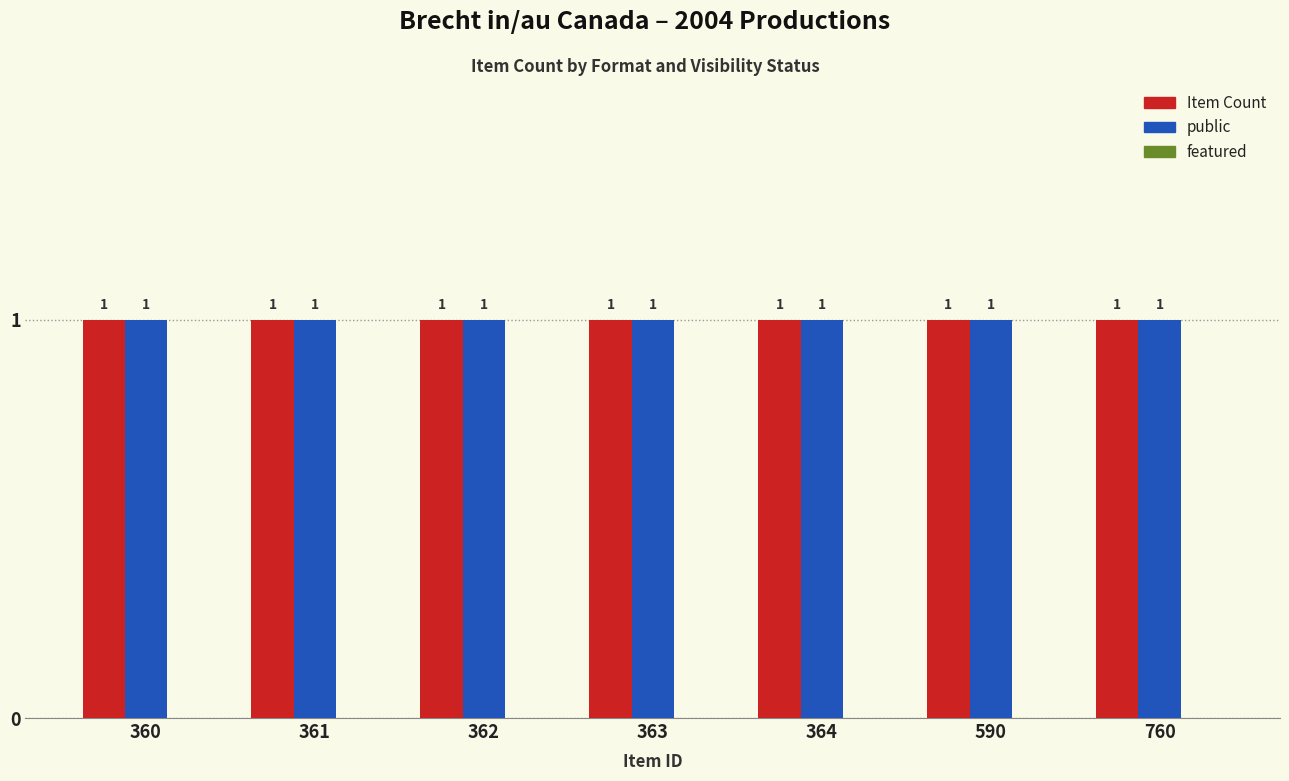

Reading right to left, extract all data points from this chart.

Item Count: 760=1	590=1	364=1	363=1	362=1	361=1	360=1
public: 760=1	590=1	364=1	363=1	362=1	361=1	360=1
featured: 760=0	590=0	364=0	363=0	362=0	361=0	360=0